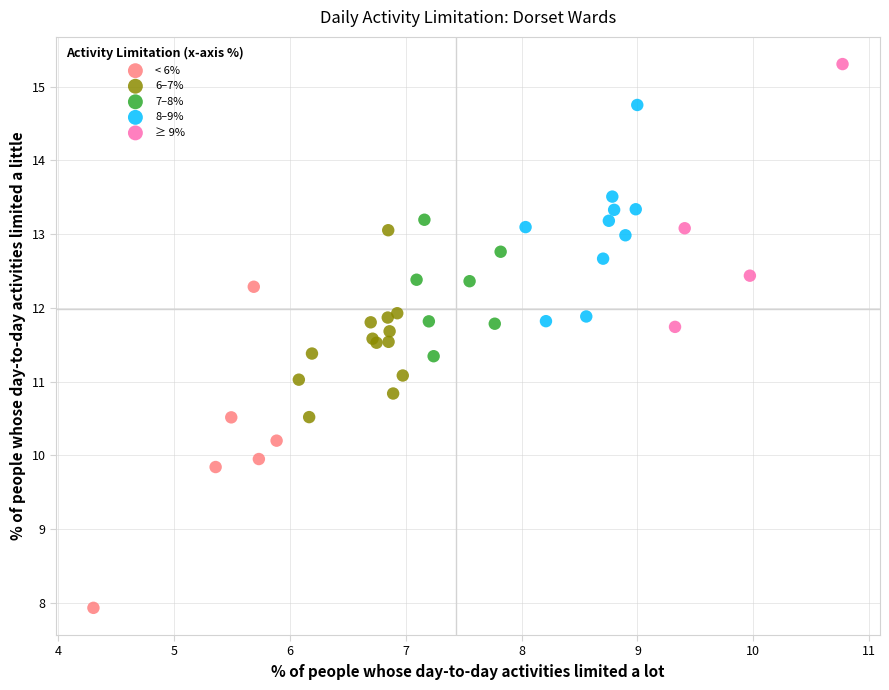

Which series contains the lowest Y value?

< 6%